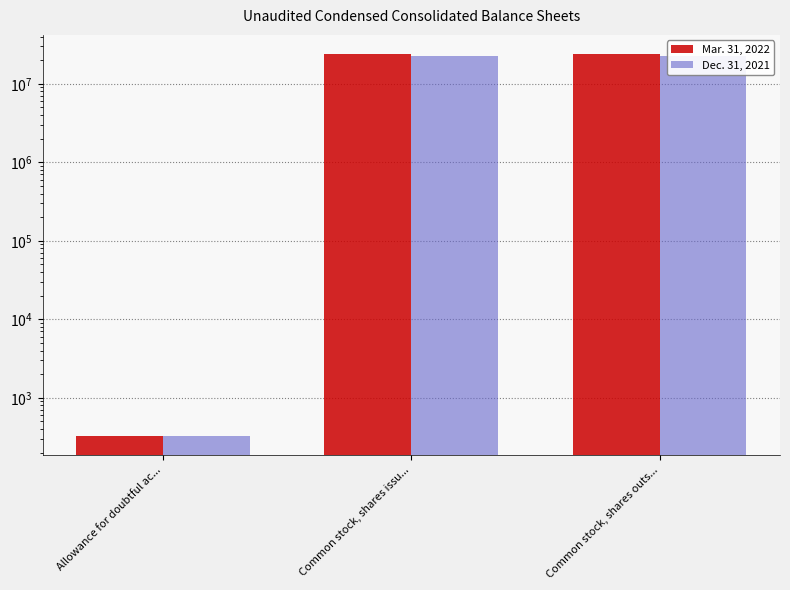

Between Allowance for doubtful ac... and Common stock, shares outs..., which is larger?

Common stock, shares outs...